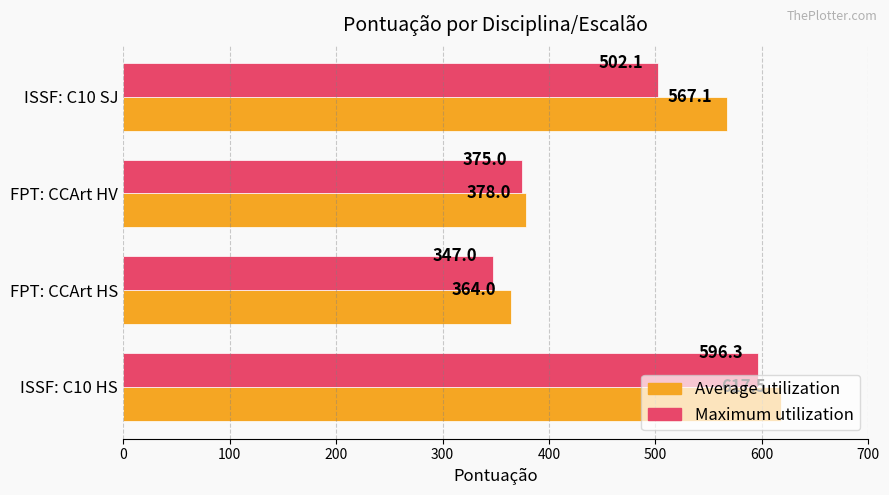

True or false: Average utilization has a value of 515.8 at FPT: CCArt HV.

False